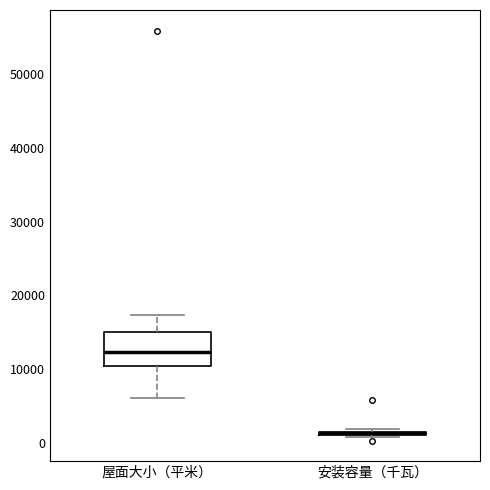

Where is the upper edge of the box for 安装容量（千瓦） on the y-axis? The values are not printed on the chart, so give them approximately, as read against the axis.

2000